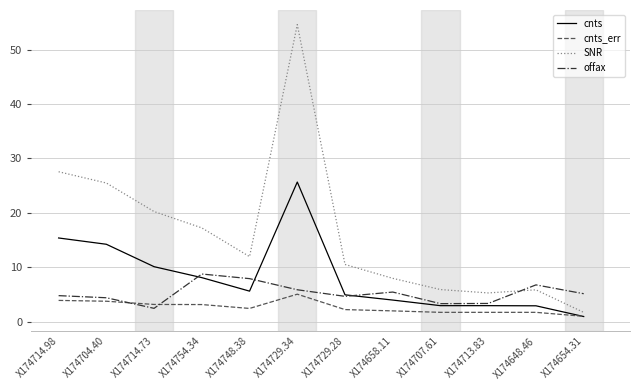

True or false: cnts has a value of 15.4 at X174714.98.

True